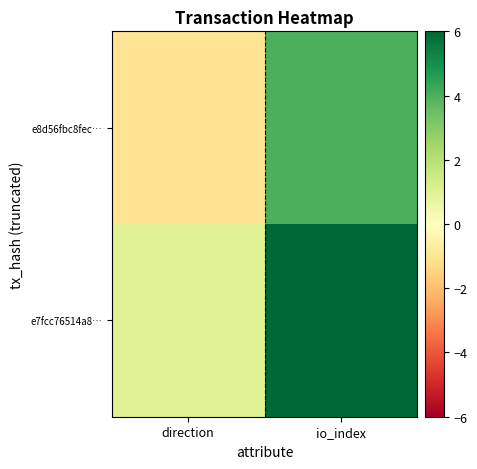

What is the total value across all series at io_index?

10